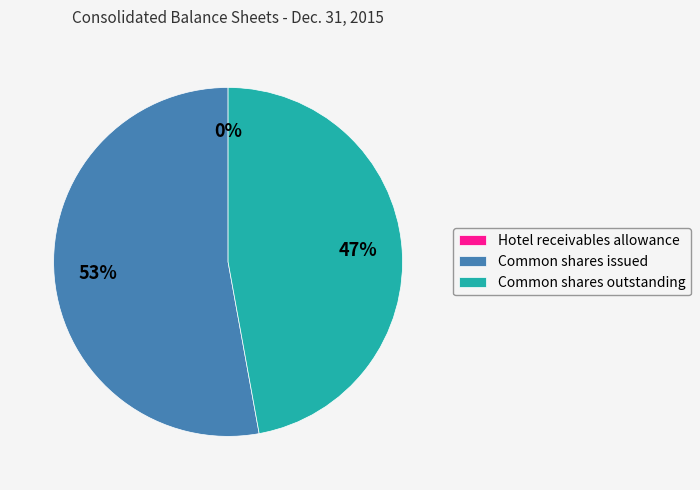

What is the largest slice in the pie chart?

Common shares issued